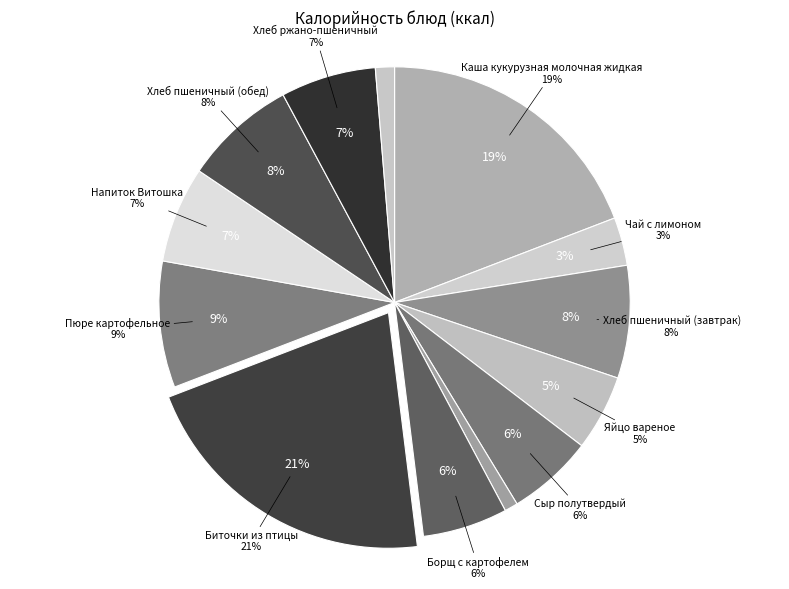

Does Хлеб ржано-пшеничный account for over 50% of the chart?

No